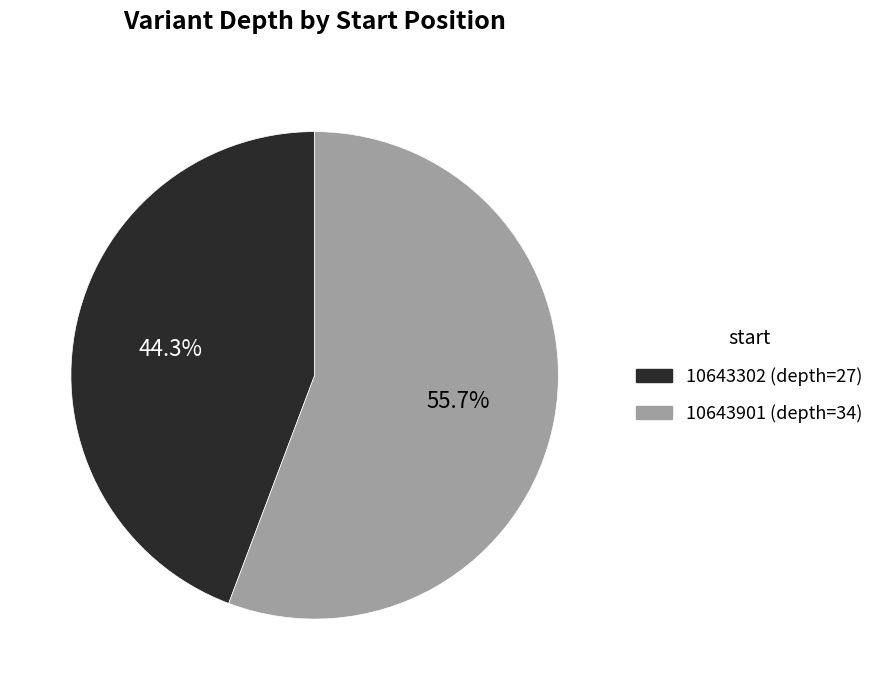

Count the number of slices in the pie.

2